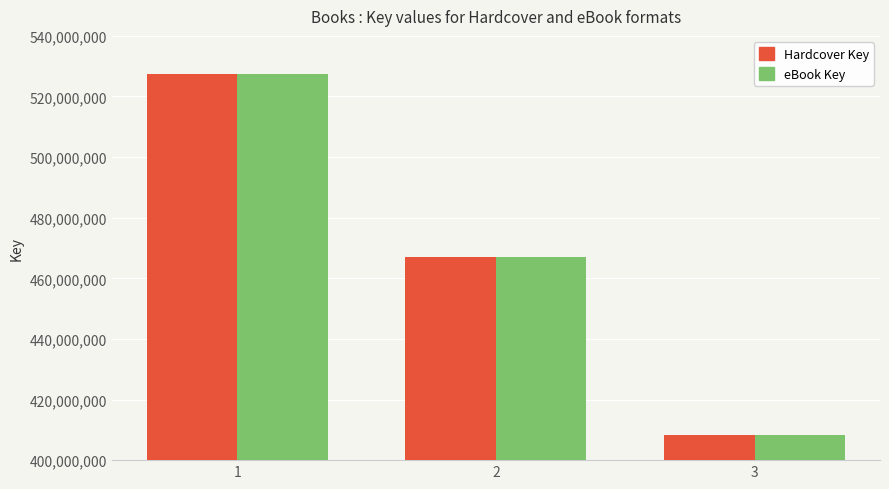

What is the total value across all series at 3?

816575652